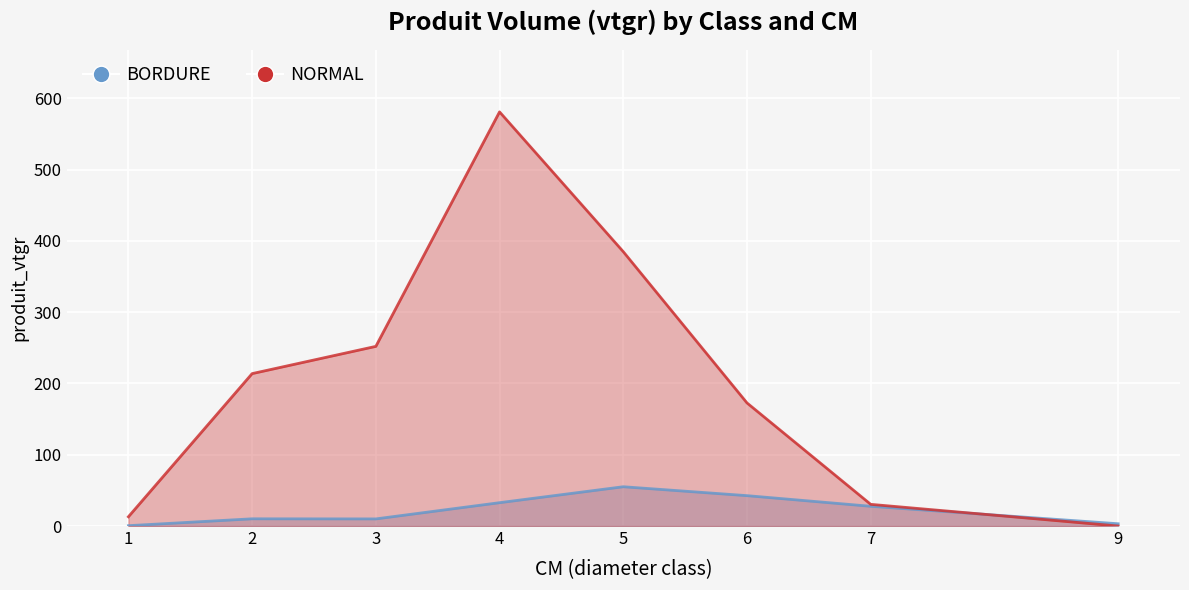

At how many categories does at least one series exceed 308?

2